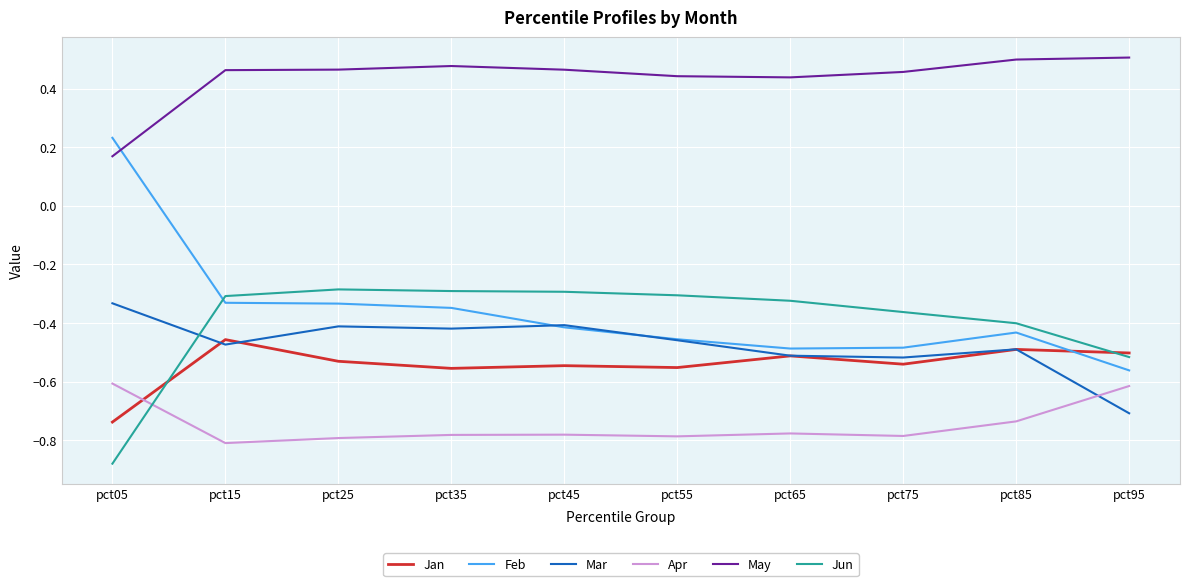

Is the value of May at pct55 greater than the value of Feb at pct05?

Yes